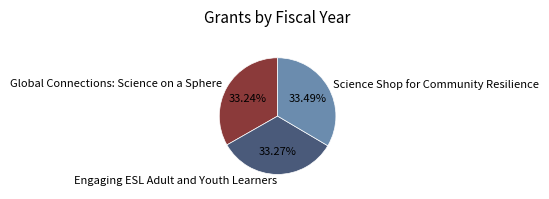

Is there a majority slice in this chart?

No